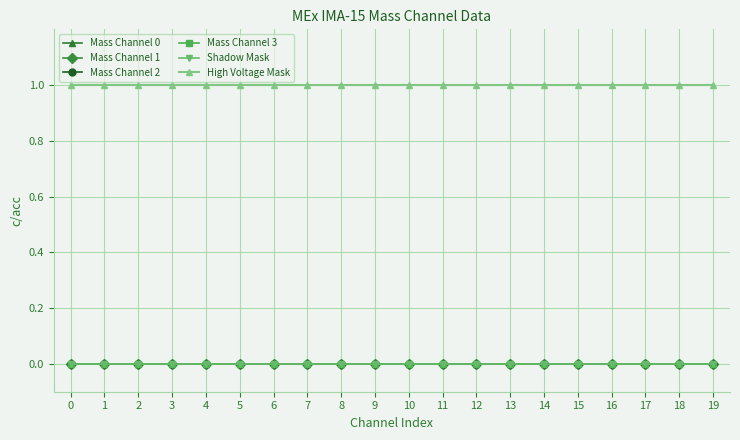

The value of High Voltage Mask at 4 is 0. True or false?

False